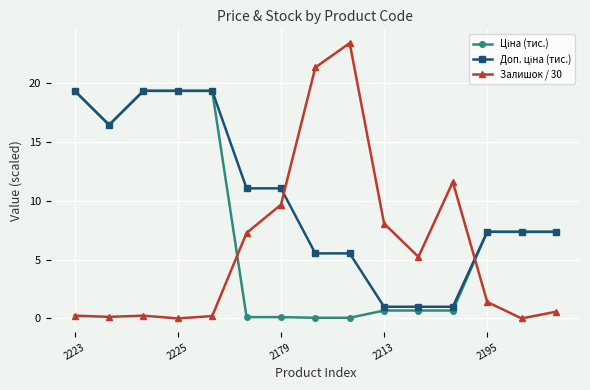

Which series has the largest range (max minus min)?

Залишок / 30